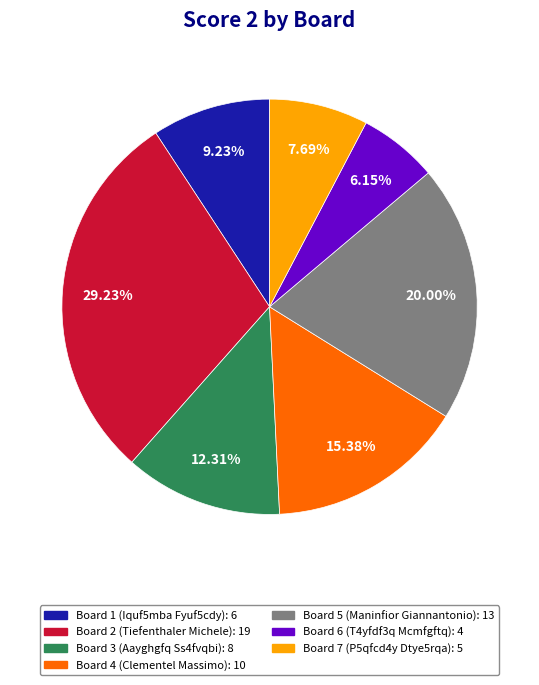

Is it true that Board 6 is 20% of the pie?

False